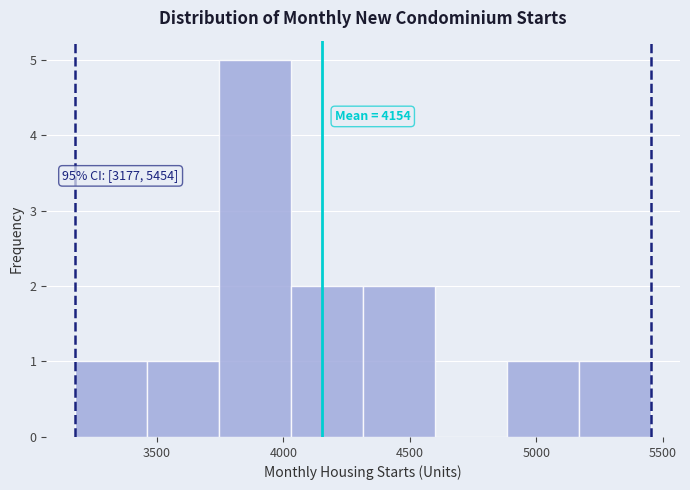

Which range on the x-axis has the tallest bar?

3750 to 4050